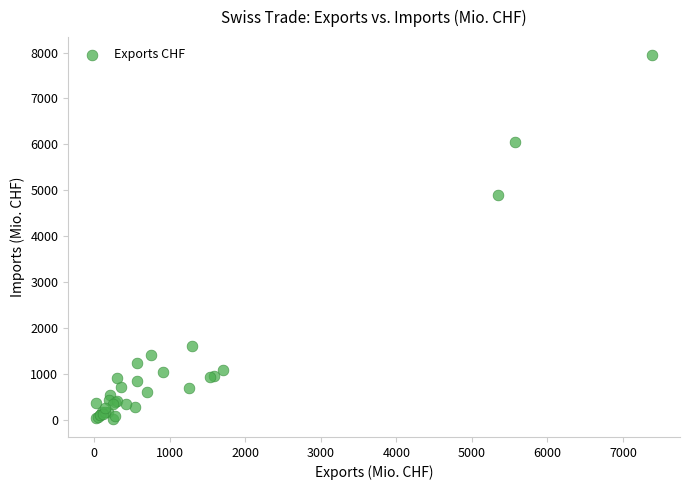

What Y value in the scatter plot is closest to 3984?

4897.1